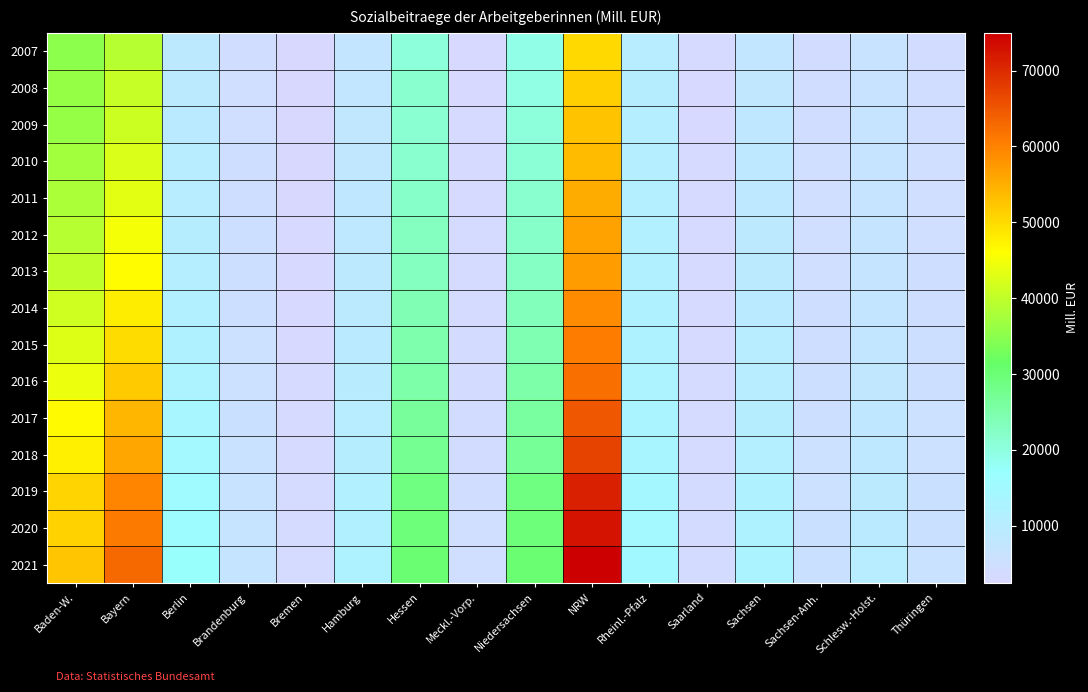

Reading left to right, extract all data points from this chart.

2007: Baden-W.=35089.6	Bayern=39096.4	Berlin=8895.4	Brandenburg=4382.1	Bremen=2459.5	Hamburg=7308.4	Hessen=20473.0	Meckl.-Vorp.=2918.5	Niedersachsen=19407.9	NRW=50209.7	Rheinl.-Pfalz=10251.4	Saarland=3040.8	Sachsen=7741.4	Sachsen-Anh.=4005.1	Schlesw.-Holst.=6562.4	Thüringen=4156.5
2008: Baden-W.=36039.0	Bayern=40481.1	Berlin=9164.4	Brandenburg=4535.5	Bremen=2520.9	Hamburg=7630.1	Hessen=21500.6	Meckl.-Vorp.=3022.5	Niedersachsen=19731.8	NRW=51259.1	Rheinl.-Pfalz=10395.5	Saarland=2962.2	Sachsen=8044.6	Sachsen-Anh.=4174.9	Schlesw.-Holst.=6637.4	Thüringen=4304.6
2009: Baden-W.=35988.6	Bayern=41023.8	Berlin=9465.7	Brandenburg=4676.6	Bremen=2564.8	Hamburg=7943.8	Hessen=21406.0	Meckl.-Vorp.=3122.5	Niedersachsen=20462.0	NRW=52659.2	Rheinl.-Pfalz=10749.5	Saarland=3001.0	Sachsen=8167.0	Sachsen-Anh.=4301.9	Schlesw.-Holst.=6808.4	Thüringen=4337.0
2010: Baden-W.=37240.1	Bayern=42469.3	Berlin=9905.0	Brandenburg=4845.8	Bremen=2605.7	Hamburg=7990.4	Hessen=21697.8	Meckl.-Vorp.=3213.0	Niedersachsen=20989.0	NRW=53668.7	Rheinl.-Pfalz=10935.6	Saarland=3097.6	Sachsen=8532.5	Sachsen-Anh.=4473.2	Schlesw.-Holst.=6916.5	Thüringen=4516.8
2011: Baden-W.=37943.3	Bayern=43428.4	Berlin=10313.6	Brandenburg=4956.3	Bremen=2656.0	Hamburg=8144.7	Hessen=22280.1	Meckl.-Vorp.=3269.3	Niedersachsen=21506.2	NRW=55185.8	Rheinl.-Pfalz=10982.5	Saarland=3171.6	Sachsen=8673.9	Sachsen-Anh.=4542.6	Schlesw.-Holst.=6986.1	Thüringen=4593.6
2012: Baden-W.=39167.2	Bayern=45102.4	Berlin=10600.6	Brandenburg=5019.9	Bremen=2753.3	Hamburg=8599.9	Hessen=22931.2	Meckl.-Vorp.=3353.7	Niedersachsen=22107.8	NRW=56510.5	Rheinl.-Pfalz=11256.8	Saarland=3140.8	Sachsen=8930.8	Sachsen-Anh.=4639.5	Schlesw.-Holst.=7109.5	Thüringen=4721.0
2013: Baden-W.=40078.4	Bayern=46114.3	Berlin=10749.6	Brandenburg=5125.8	Bremen=2801.3	Hamburg=8793.9	Hessen=23100.1	Meckl.-Vorp.=3380.0	Niedersachsen=22610.5	NRW=56862.6	Rheinl.-Pfalz=11616.9	Saarland=3179.8	Sachsen=9131.0	Sachsen-Anh.=4670.7	Schlesw.-Holst.=7219.8	Thüringen=4809.4
2014: Baden-W.=41530.5	Bayern=48011.4	Berlin=11343.7	Brandenburg=5262.0	Bremen=2878.3	Hamburg=9117.9	Hessen=24057.4	Meckl.-Vorp.=3482.1	Niedersachsen=23515.0	NRW=58896.3	Rheinl.-Pfalz=11943.7	Saarland=3240.7	Sachsen=9402.8	Sachsen-Anh.=4788.5	Schlesw.-Holst.=7396.2	Thüringen=4947.4
2015: Baden-W.=42946.8	Bayern=50034.7	Berlin=12059.6	Brandenburg=5483.5	Bremen=2941.3	Hamburg=9400.5	Hessen=24738.6	Meckl.-Vorp.=3643.3	Niedersachsen=24328.3	NRW=60655.4	Rheinl.-Pfalz=12303.6	Saarland=3294.3	Sachsen=9839.5	Sachsen-Anh.=4952.3	Schlesw.-Holst.=7622.4	Thüringen=5133.9
2016: Baden-W.=44187.3	Bayern=51903.3	Berlin=12455.7	Brandenburg=5676.5	Bremen=3047.1	Hamburg=9742.9	Hessen=25251.4	Meckl.-Vorp.=3773.9	Niedersachsen=25170.7	NRW=62104.2	Rheinl.-Pfalz=12606.7	Saarland=3363.0	Sachsen=10229.8	Sachsen-Anh.=5100.3	Schlesw.-Holst.=7903.6	Thüringen=5284.7
2017: Baden-W.=46439.1	Bayern=54278.2	Berlin=13681.9	Brandenburg=5949.5	Bremen=3188.6	Hamburg=10119.8	Hessen=26437.2	Meckl.-Vorp.=3923.4	Niedersachsen=26067.5	NRW=64827.3	Rheinl.-Pfalz=12963.4	Saarland=3447.1	Sachsen=10654.4	Sachsen-Anh.=5279.0	Schlesw.-Holst.=8233.1	Thüringen=5511.6
2018: Baden-W.=47592.7	Bayern=55857.6	Berlin=14446.3	Brandenburg=6187.3	Bremen=3294.4	Hamburg=10503.2	Hessen=27232.8	Meckl.-Vorp.=4087.2	Niedersachsen=27085.8	NRW=67222.5	Rheinl.-Pfalz=13381.2	Saarland=3541.8	Sachsen=11097.3	Sachsen-Anh.=5431.2	Schlesw.-Holst.=8585.1	Thüringen=5681.7
2019: Baden-W.=50783.4	Bayern=59786.9	Berlin=15725.4	Brandenburg=6558.9	Bremen=3461.7	Hamburg=11246.9	Hessen=28993.4	Meckl.-Vorp.=4368.2	Niedersachsen=28880.5	NRW=71190.9	Rheinl.-Pfalz=14267.7	Saarland=3702.3	Sachsen=11893.1	Sachsen-Anh.=5724.0	Schlesw.-Holst.=9175.1	Thüringen=5964.8
2020: Baden-W.=51146.7	Bayern=60850.2	Berlin=16324.6	Brandenburg=6732.1	Bremen=3481.7	Hamburg=11689.2	Hessen=29395.1	Meckl.-Vorp.=4515.1	Niedersachsen=29480.7	NRW=72522.2	Rheinl.-Pfalz=14519.4	Saarland=3709.2	Sachsen=12292.9	Sachsen-Anh.=5877.6	Schlesw.-Holst.=9438.2	Thüringen=6056.0
2021: Baden-W.=52520.8	Bayern=62822.1	Berlin=17281.8	Brandenburg=7036.3	Bremen=3539.3	Hamburg=12172.5	Hessen=30316.6	Meckl.-Vorp.=4668.3	Niedersachsen=30235.1	NRW=74971.8	Rheinl.-Pfalz=15019.2	Saarland=3796.0	Sachsen=12767.9	Sachsen-Anh.=6117.7	Schlesw.-Holst.=9860.1	Thüringen=6249.4